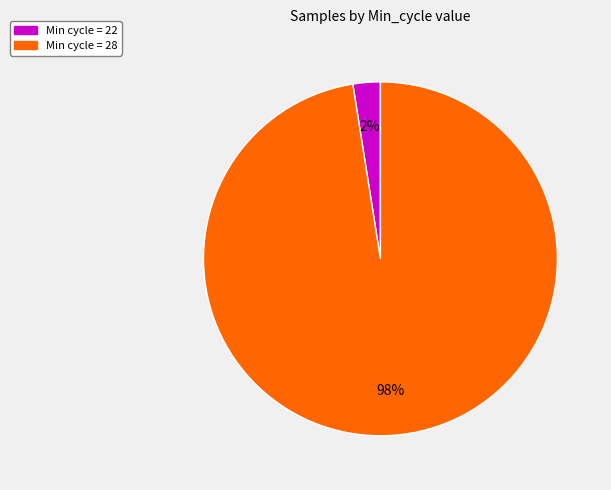

To the nearest percent, what is the average slice percentage?

50%